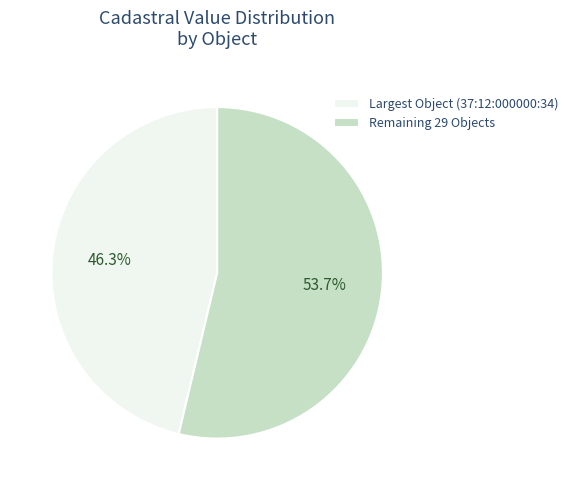

Which category has the smallest portion of the pie?

Largest Object (37:12:000000:34)